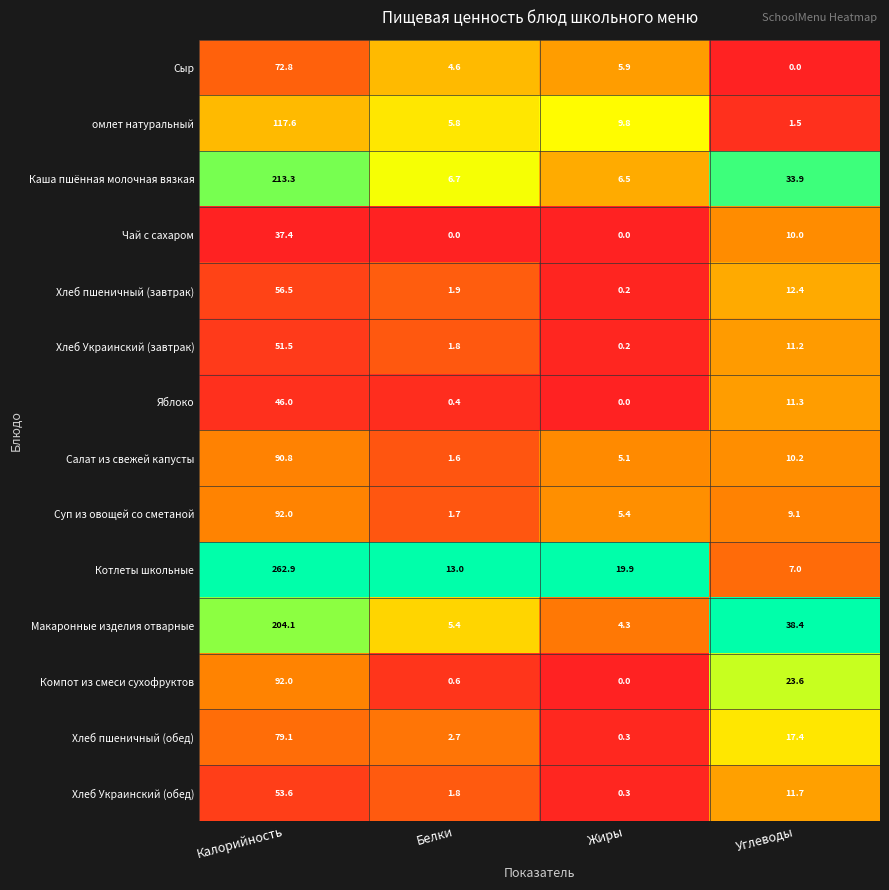

What value does the Каша пшённая молочная вязкая series have at Белки?

6.7